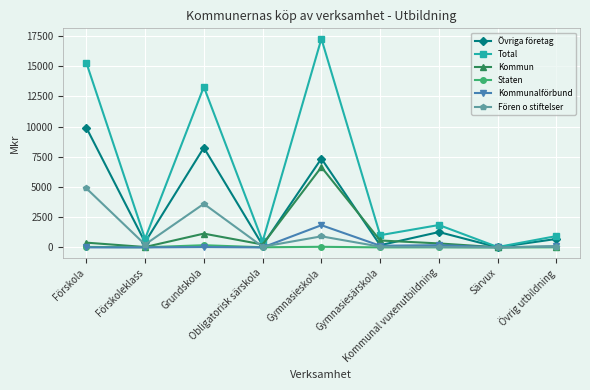

Which series has the largest range (max minus min)?

Total